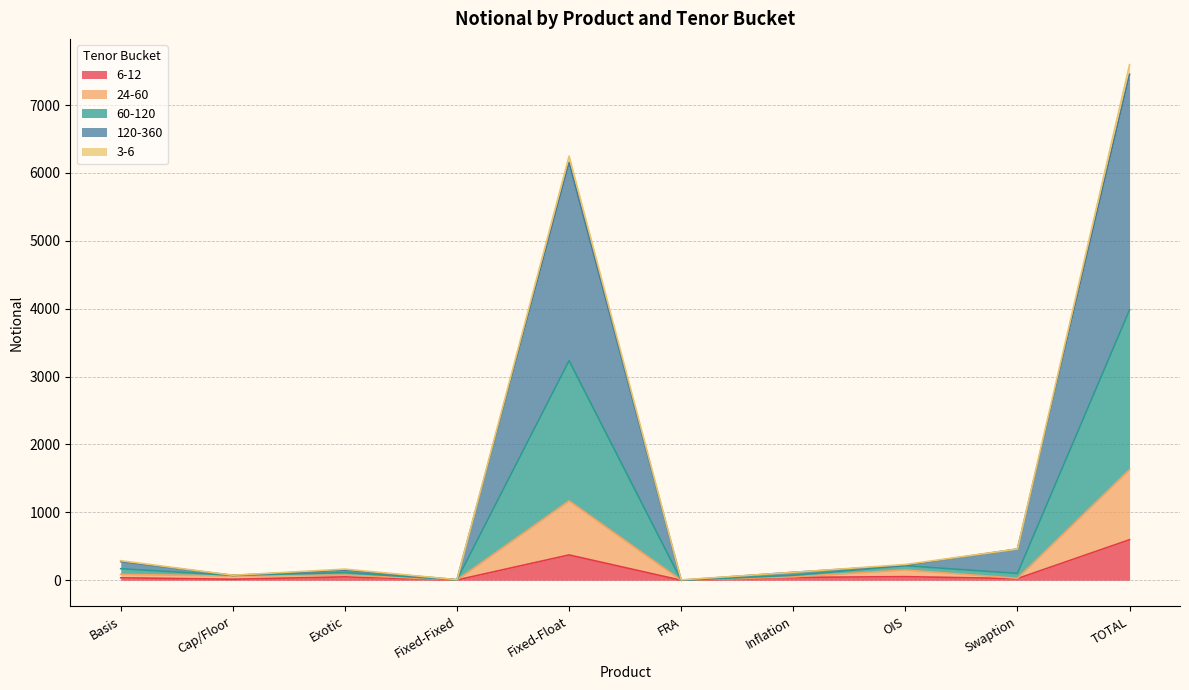

What is the total value across all series at Basis?

288